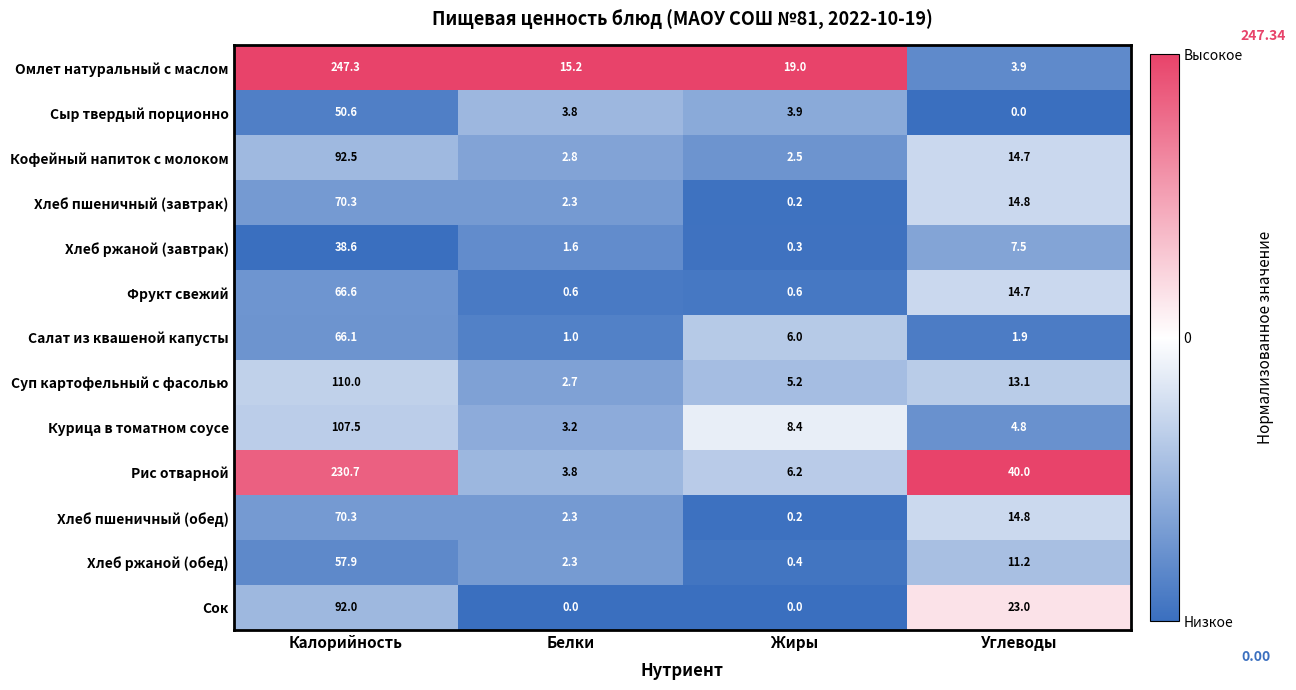

Rank the categories by Салат из квашеной капусты value from lowest to highest.

Белки, Углеводы, Жиры, Калорийность